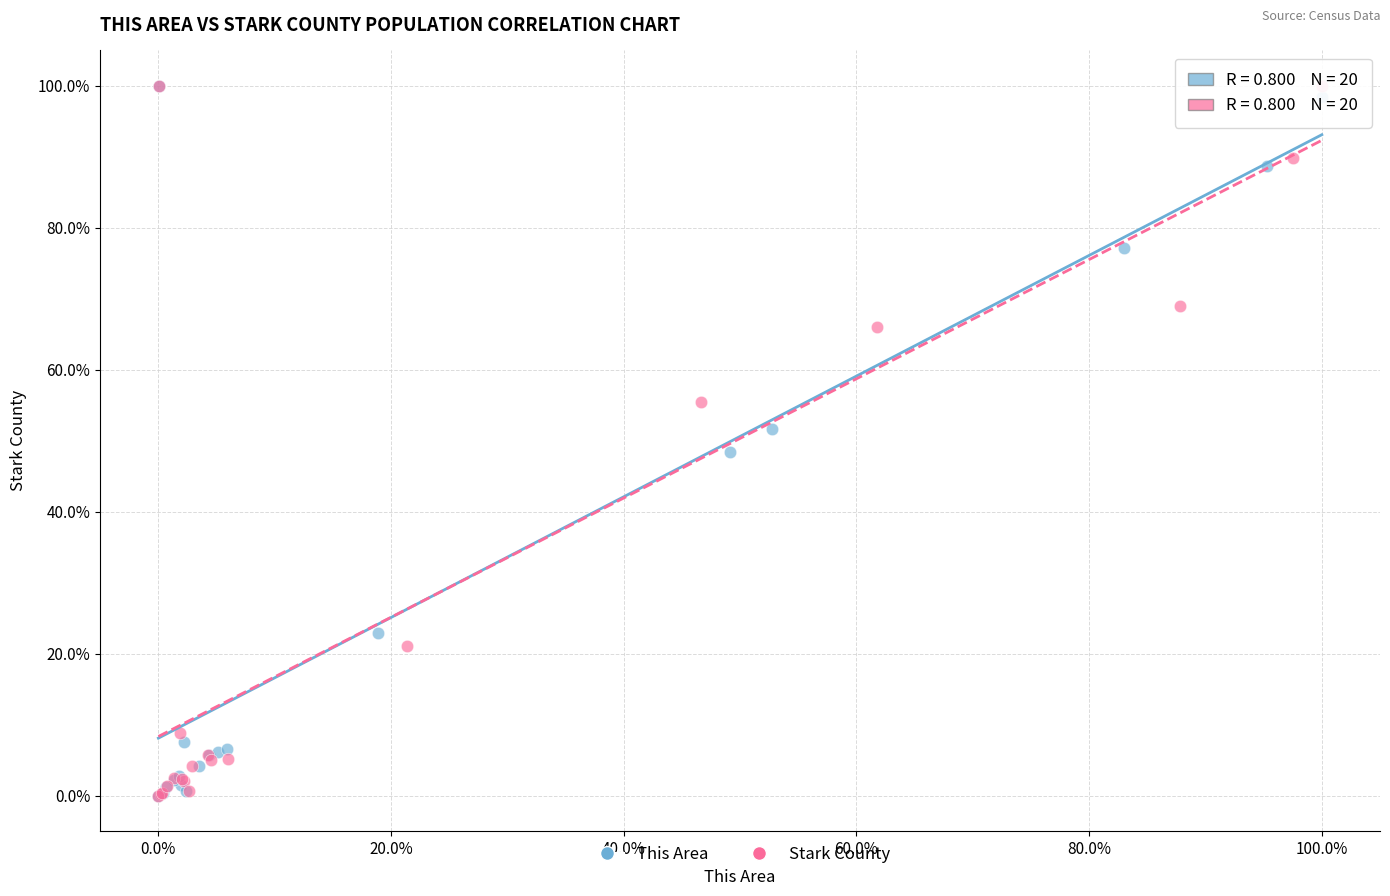

Which series has the largest Y range (max minus min)?

Stark County